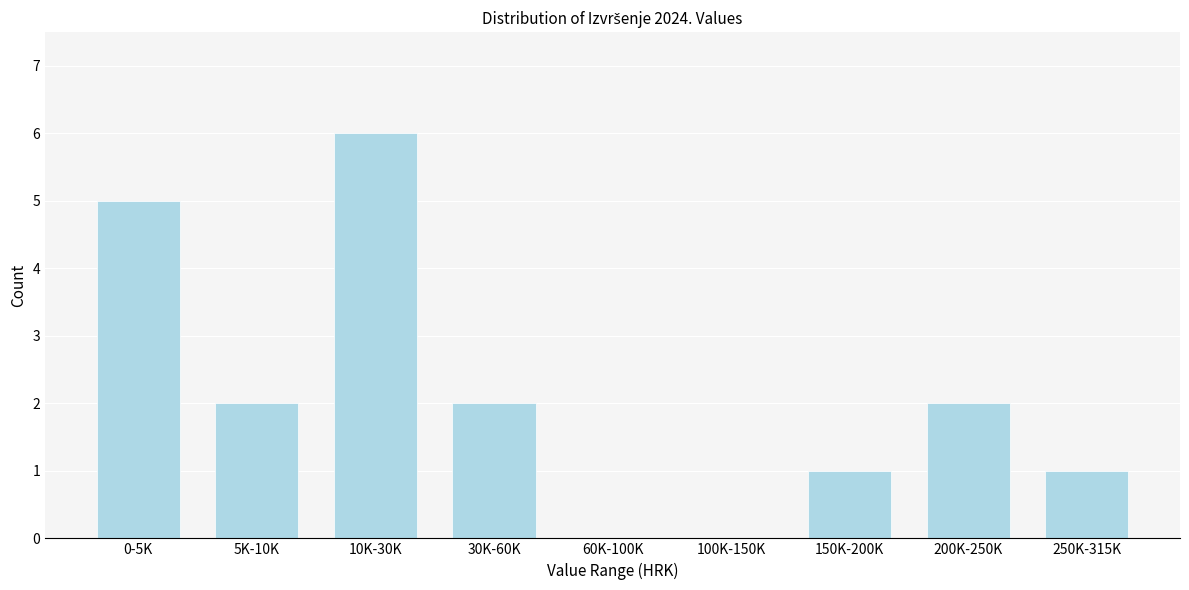

Reading right to left, extract all data points from this chart.

250K-315K=1	200K-250K=2	150K-200K=1	100K-150K=0	60K-100K=0	30K-60K=2	10K-30K=6	5K-10K=2	0-5K=5